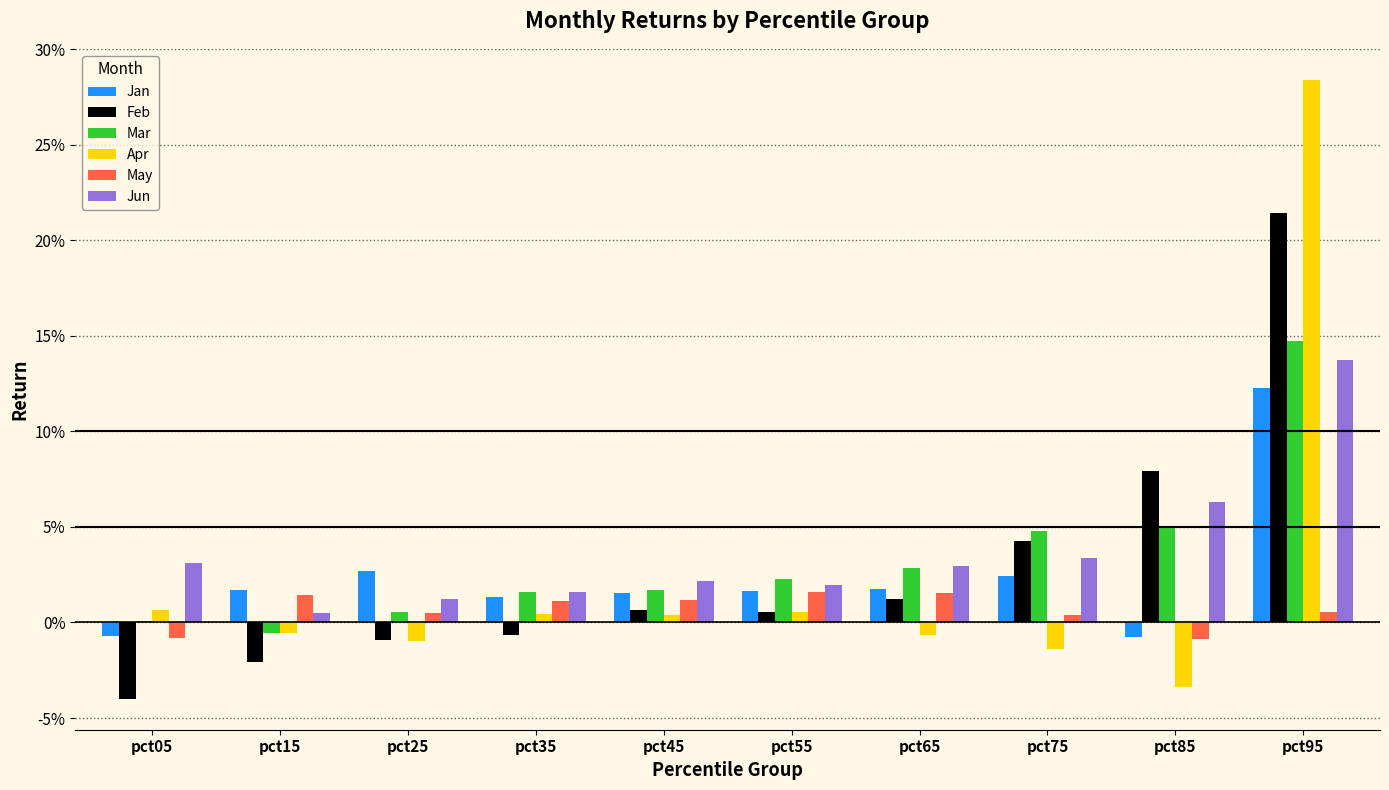

What are all the series names shown in the legend?

Jan, Feb, Mar, Apr, May, Jun